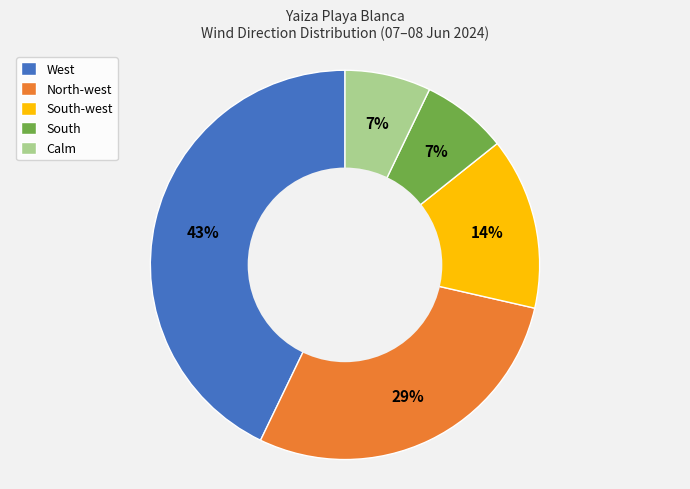

What percentage is the South slice, to the nearest percent?

7%